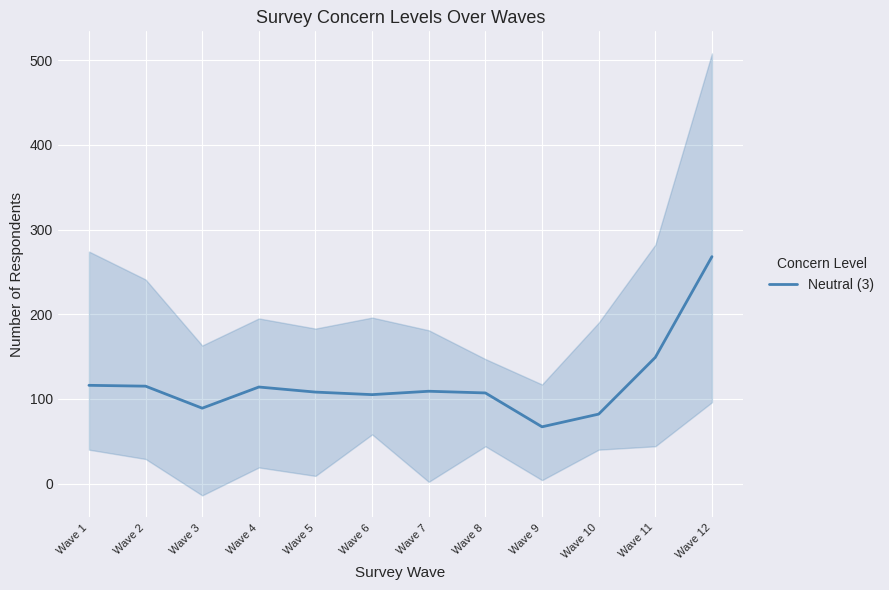

Is it true that the value at Wave 7 is 109?

True